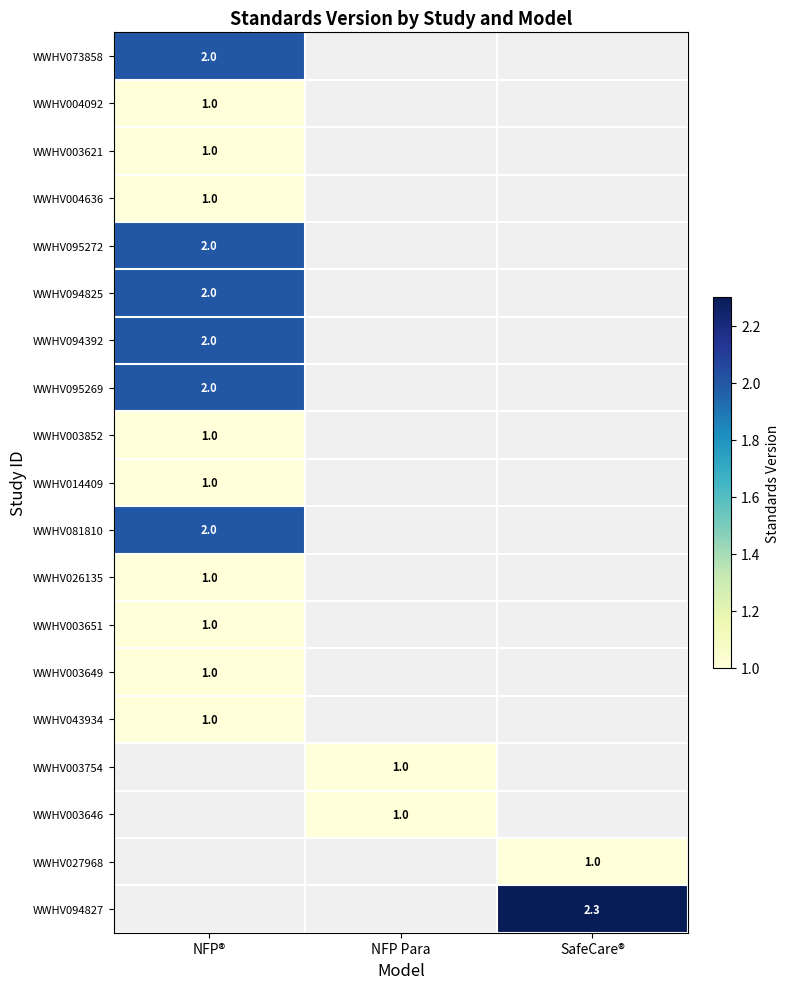

At which category does the chart reach its peak across all series?

SafeCare®